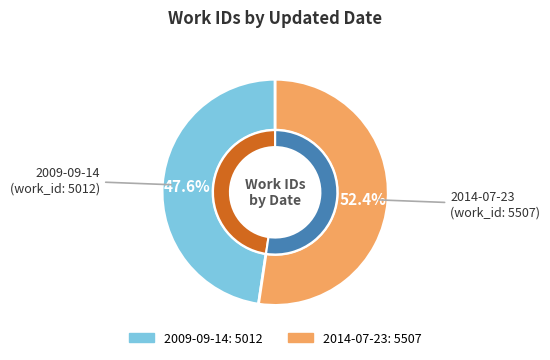

To the nearest percent, what is the average slice percentage?

50%